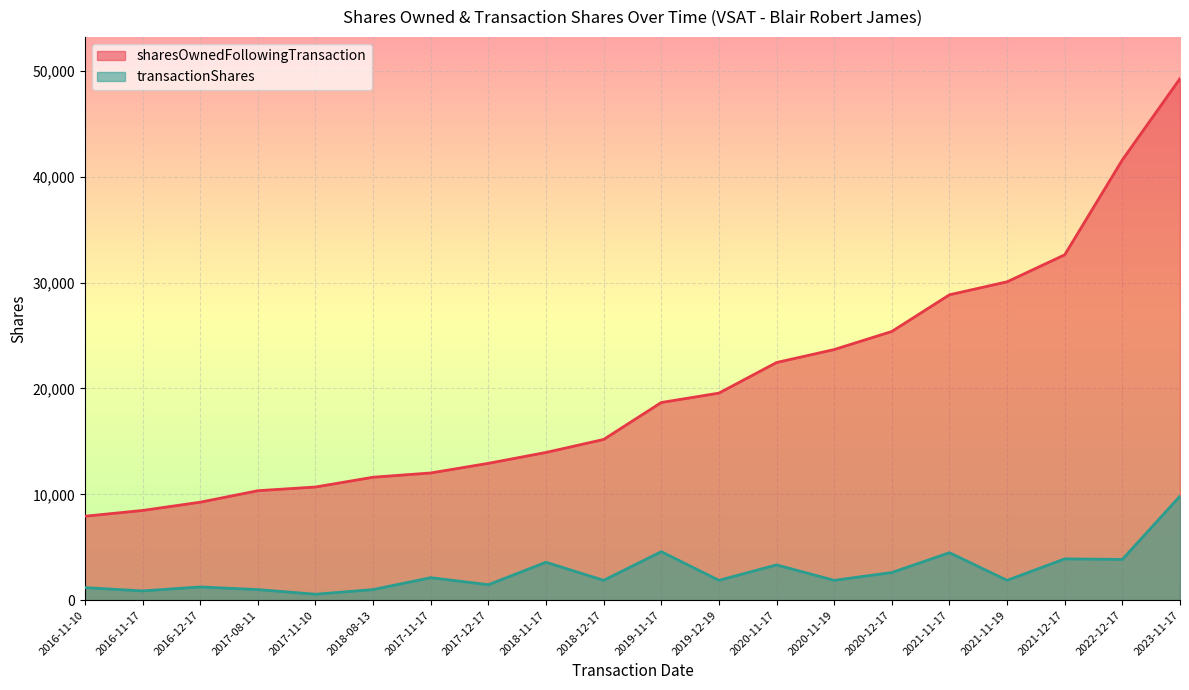

Reading left to right, extract all data points from this chart.

sharesOwnedFollowingTransaction: 2016-11-10=7930	2016-11-17=8476	2016-12-17=9256	2017-08-11=10342	2017-11-10=10692	2018-08-13=11615	2017-11-17=12018	2017-12-17=12928	2018-11-17=13957	2018-12-17=15183	2019-11-17=18675	2019-12-19=19562	2020-11-17=22453	2020-11-19=23679	2020-12-17=25387	2021-11-17=28852	2021-11-19=30078	2021-12-17=32629	2022-12-17=41599	2023-11-17=49275
transactionShares: 2016-11-10=1187	2016-11-17=875	2016-12-17=1250	2017-08-11=1000	2017-11-10=562	2018-08-13=1000	2017-11-17=2125	2017-12-17=1459	2018-11-17=3583	2018-12-17=1875	2019-11-17=4583	2019-12-19=1875	2020-11-17=3333	2020-11-19=1875	2020-12-17=2611	2021-11-17=4486	2021-11-19=1875	2021-12-17=3900	2022-12-17=3853	2023-11-17=9828